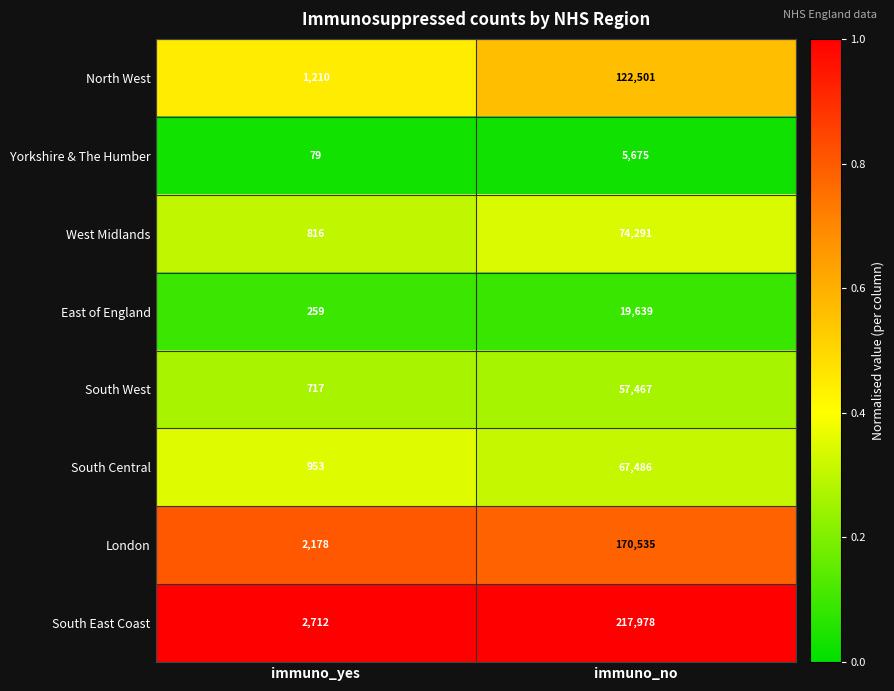

What is the total value across all series at immuno_yes?

8924